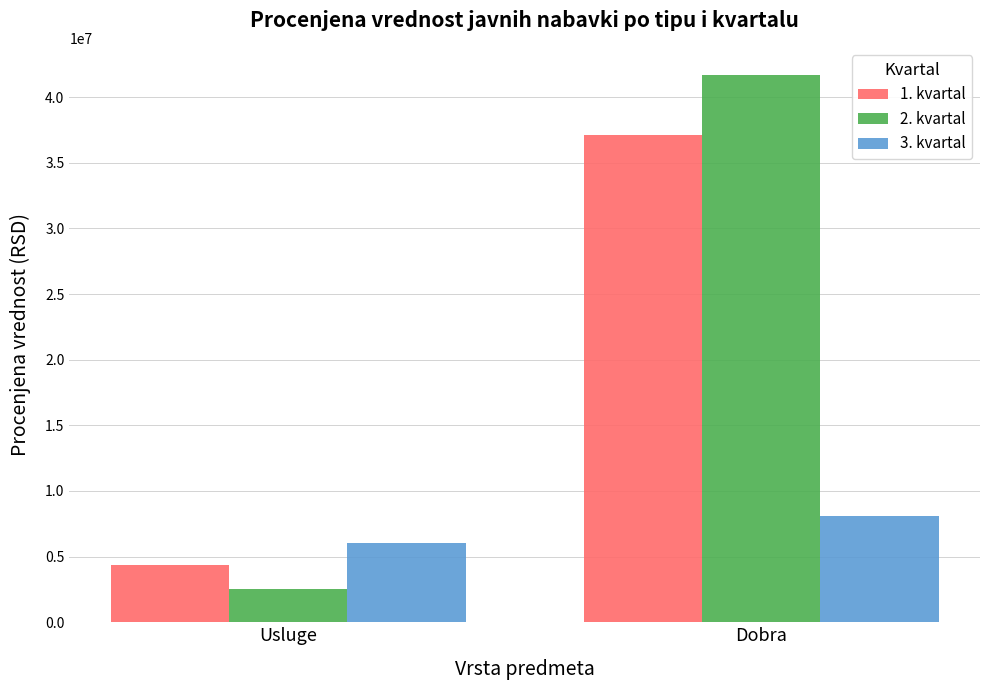

What value does the 2. kvartal series have at Dobra?

41666667